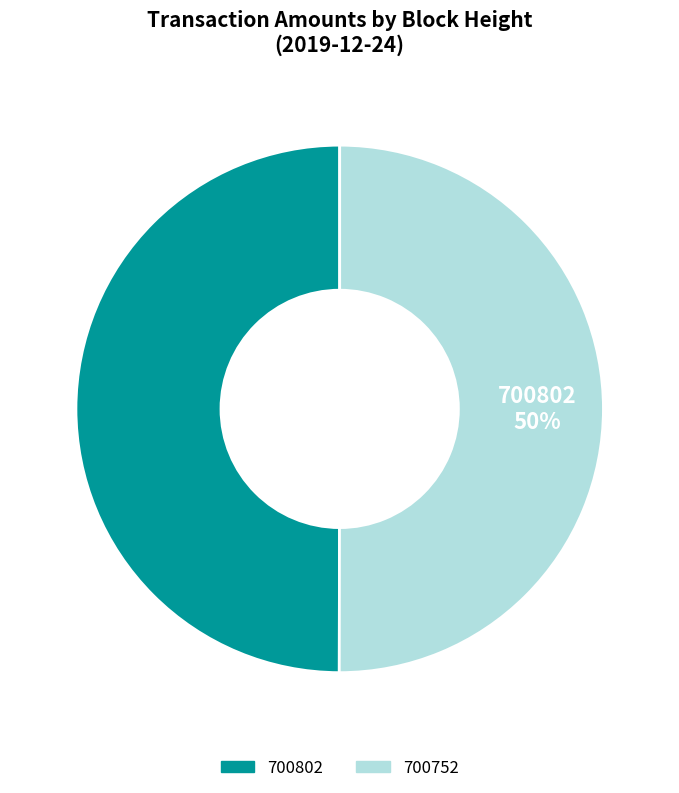

To the nearest percent, what is the average slice percentage?

50%